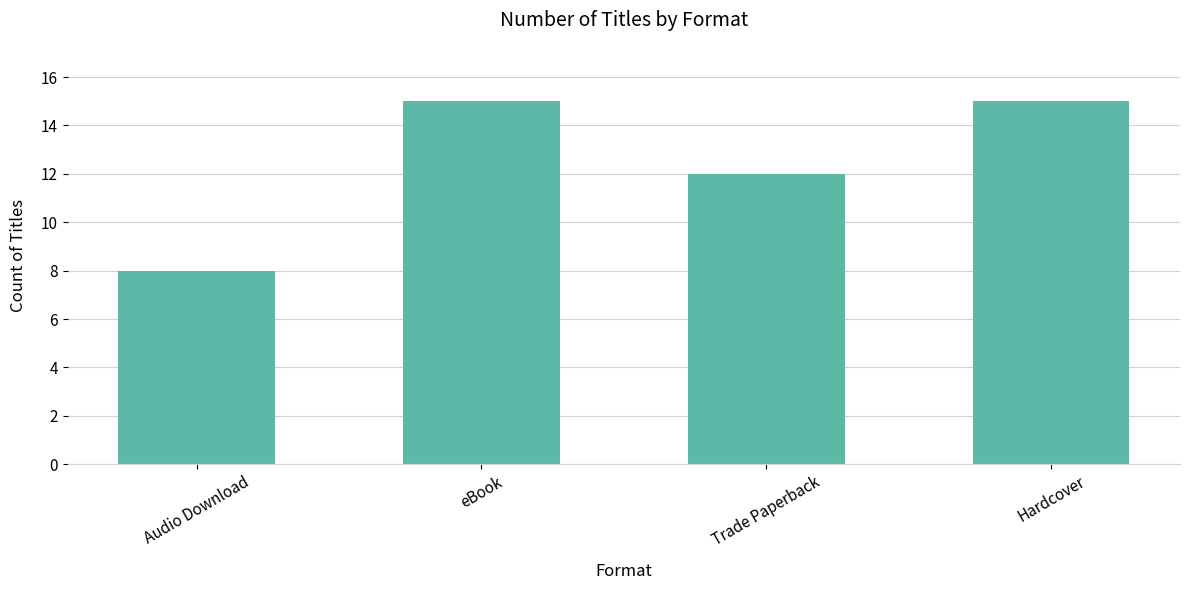

Count the values in the range 12 to 15.

3